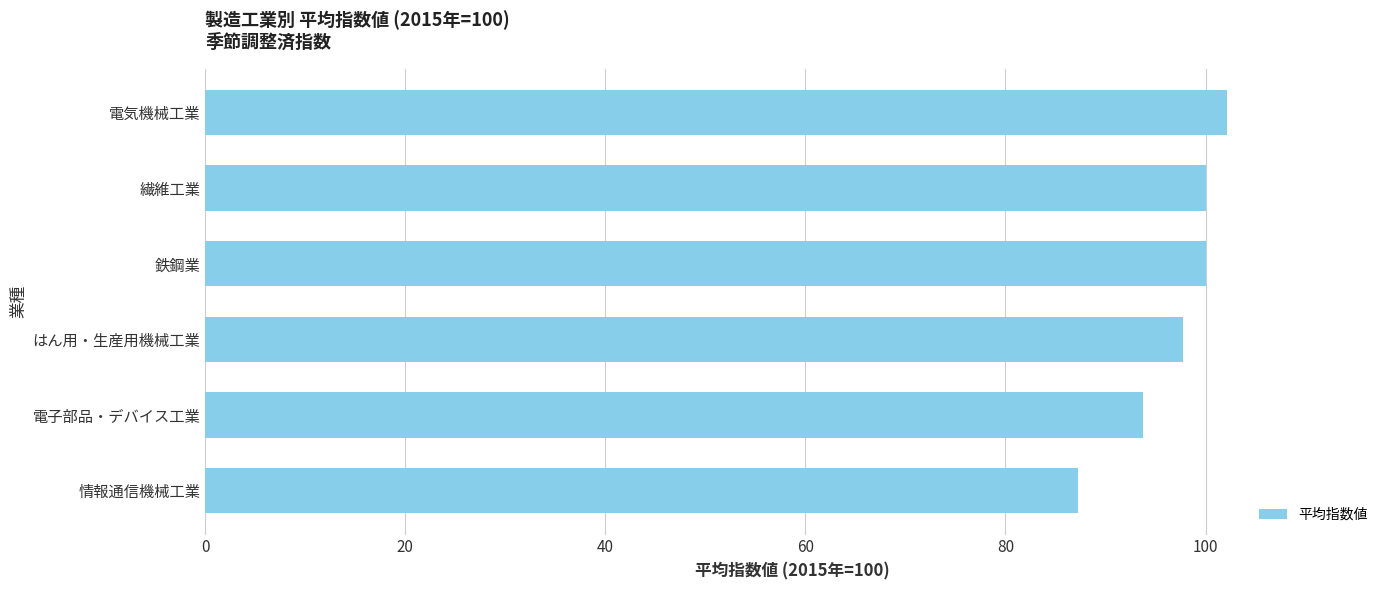

Count the number of data series in this chart.

1